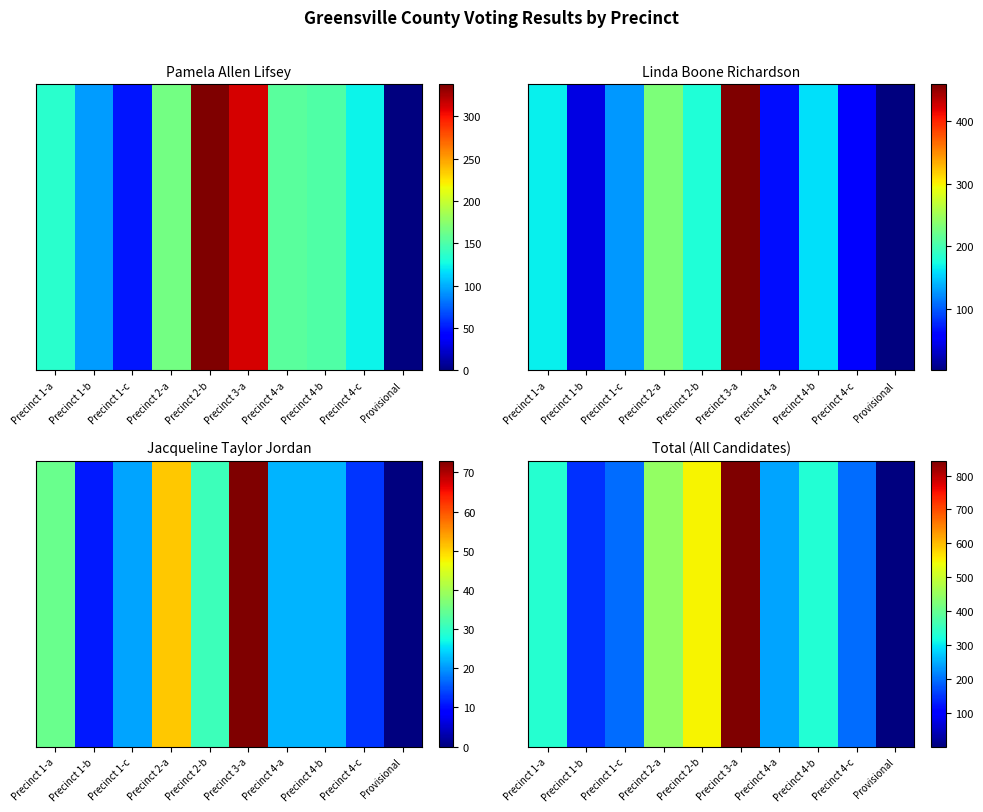

What is the sum of the values at Precinct 4-c and Precinct 4-a?

438